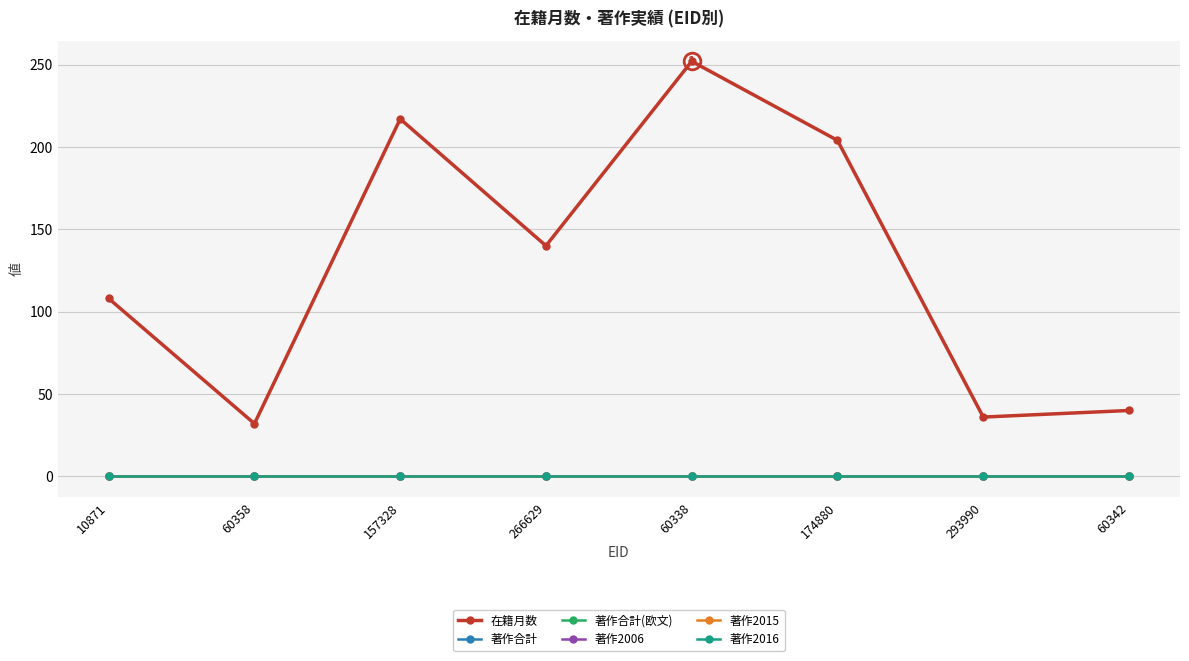

Is the value of 在籍月数 at 157328 greater than the value of 著作合計(欧文) at 60358?

Yes